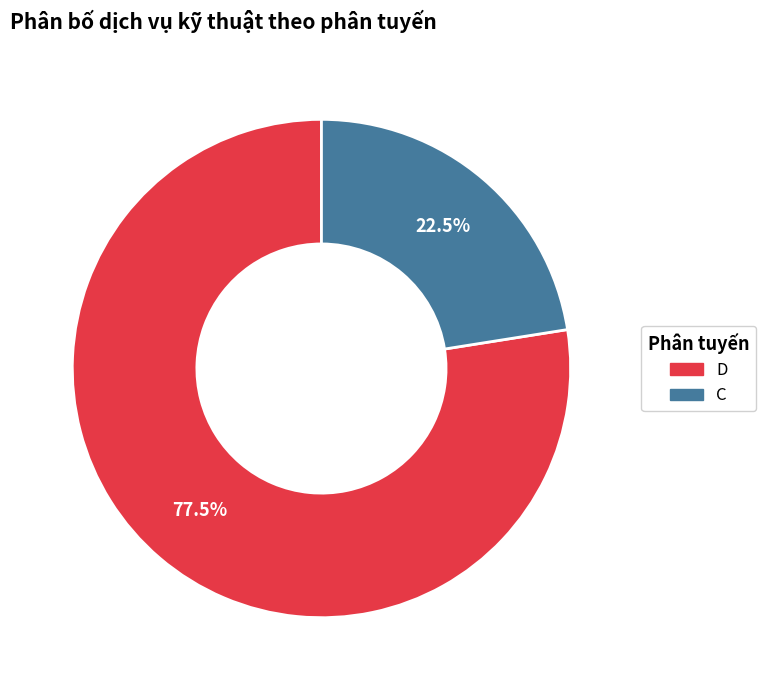

What percentage is NOT represented by D?

22.5%